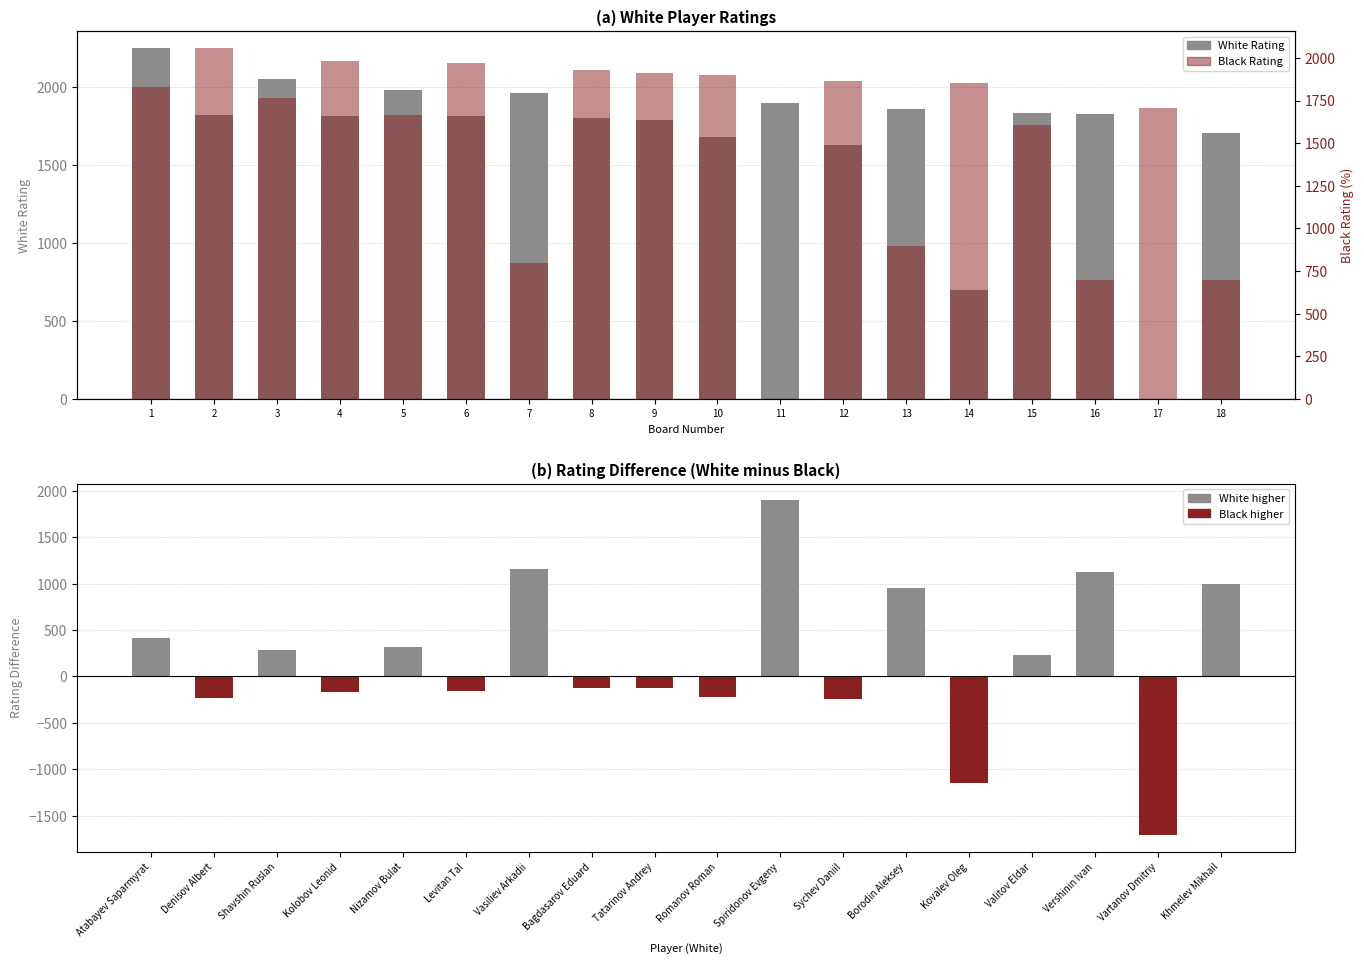

Rank the series by their maximum value, from highest to lowest.

White Rating, Black Rating, Rating Difference (White - Black)